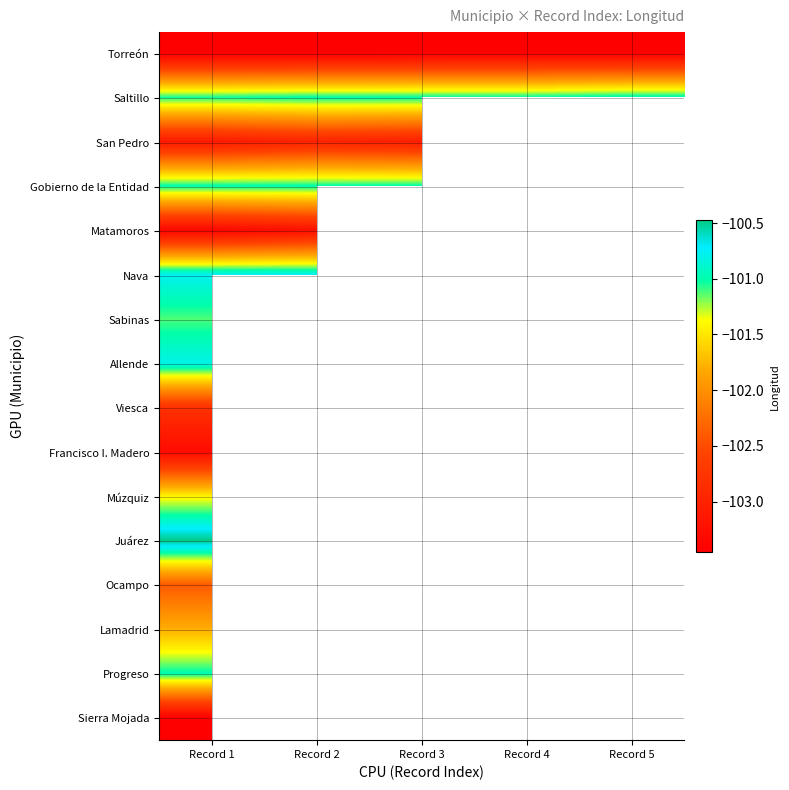

At which category does the chart reach its minimum across all series?

Record 1